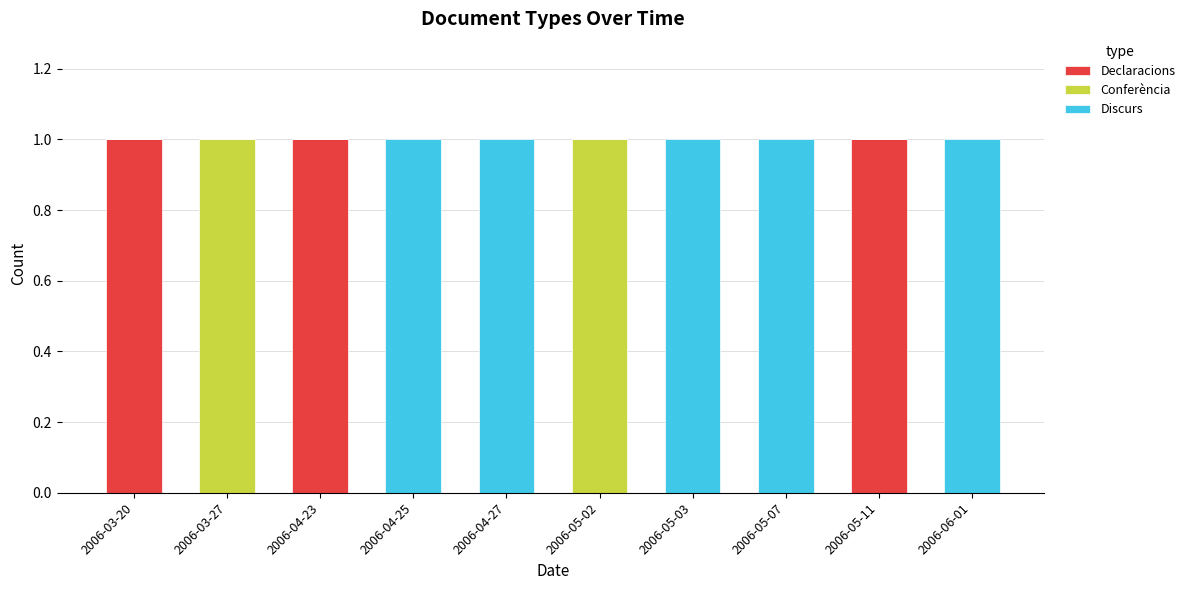

The Declaracions series shows 1 at 2006-05-03. True or false?

False